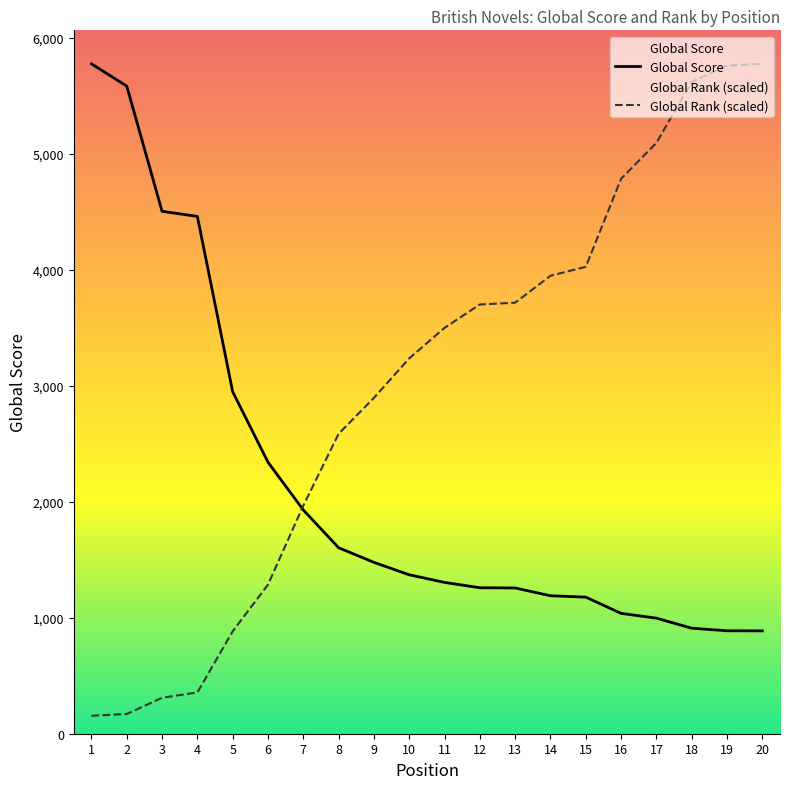

Which series ends up on top after the final intersection of Global Score and Global Rank (scaled)?

Global Rank (scaled)